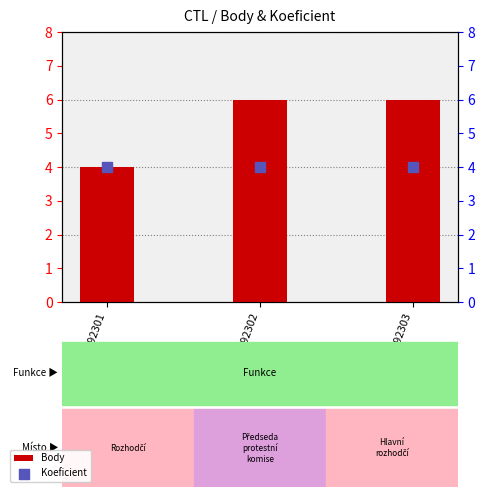

Which series has the widest spread of Y values?

Body